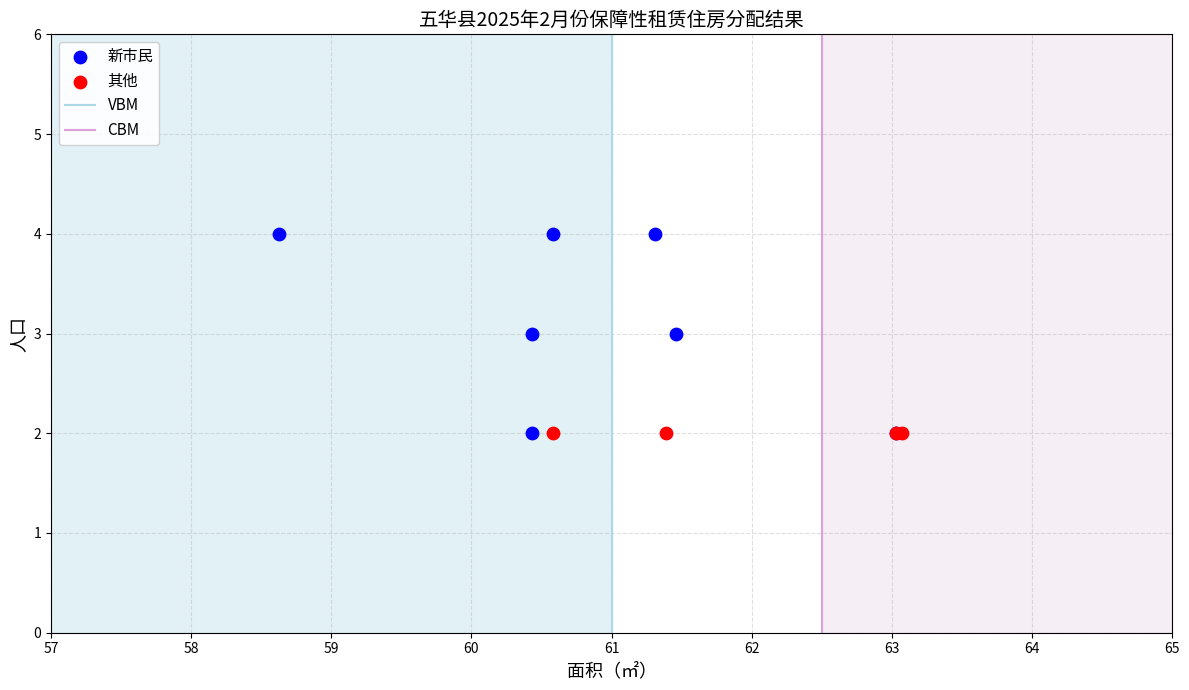

Which series reaches the maximum Y coordinate?

新市民